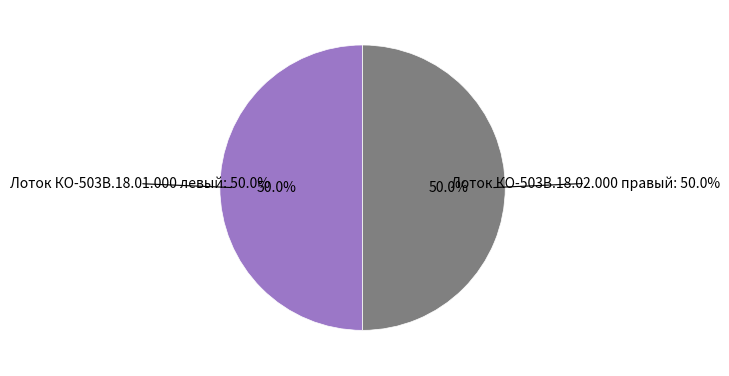

To the nearest percent, what percentage of the pie is Лоток КО-503В.18.02.000 правый?

50%